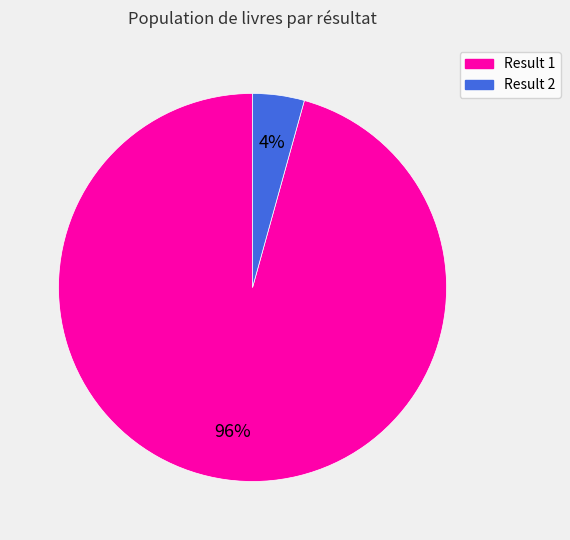

Do Result 1 and Result 2 together represent more than half of the pie?

Yes